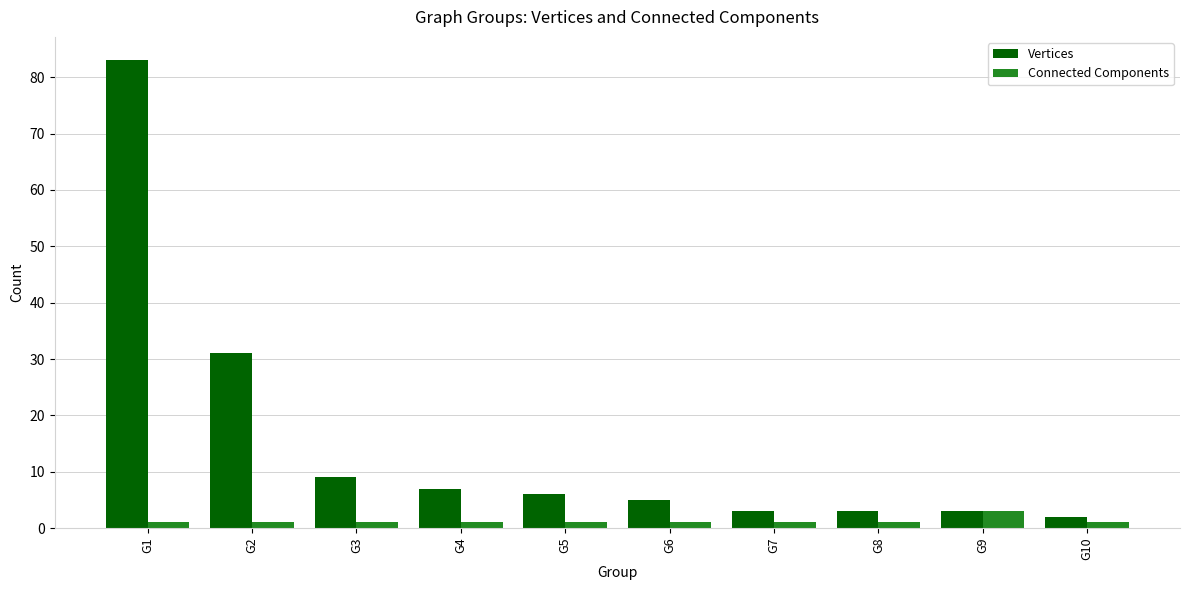

How many bars are there in each group?

2